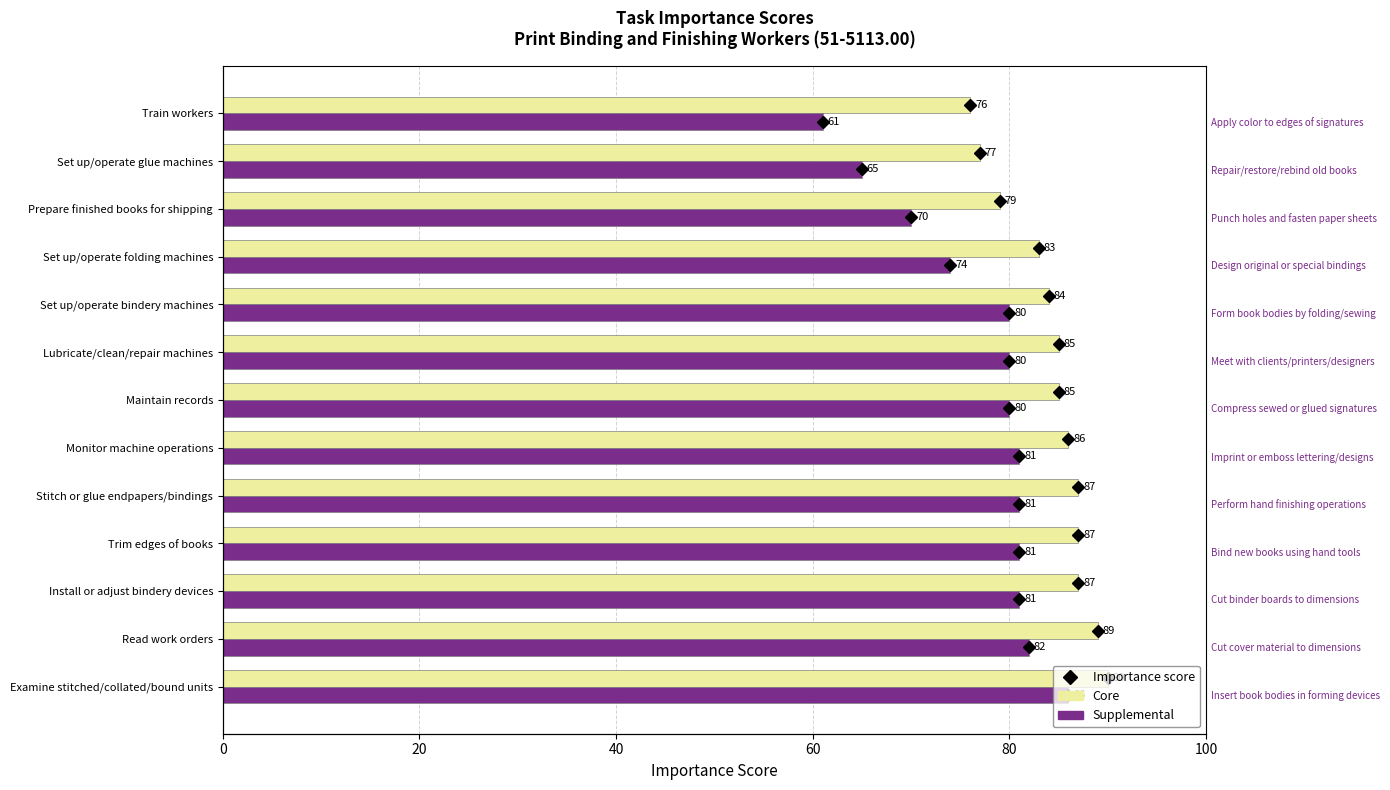

What is the sum of all Supplemental values?

1002